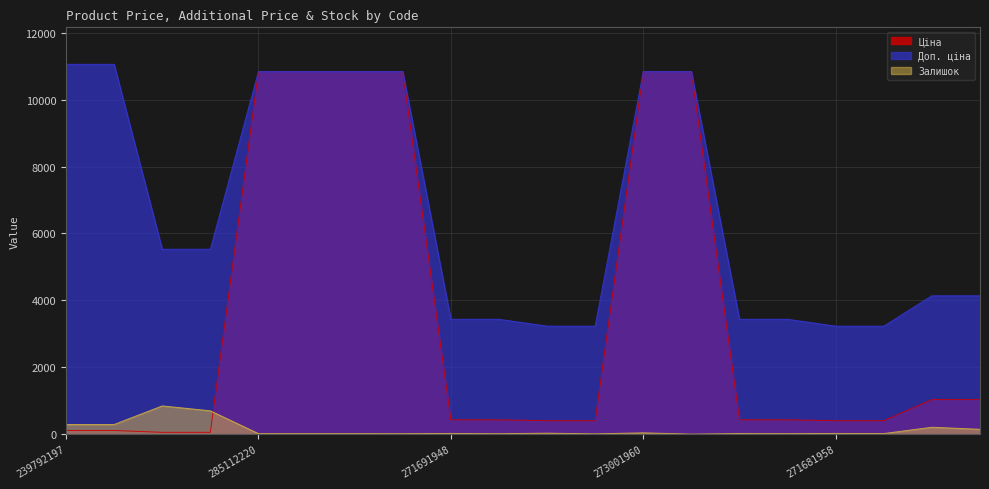

What is the value of the Залишок point at the 12th from the left?

10.0